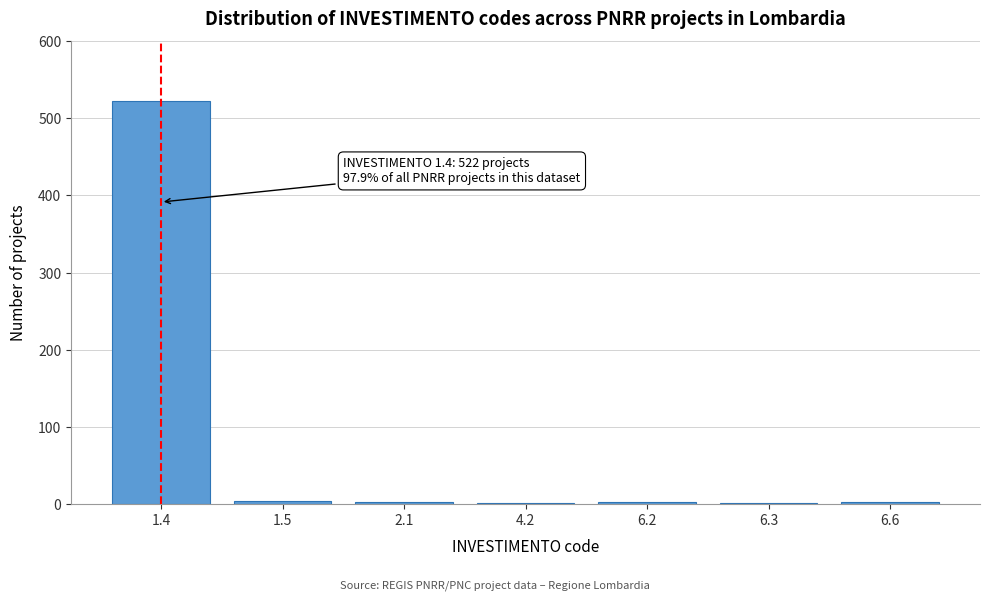

What is the maximum value shown in the chart?

522